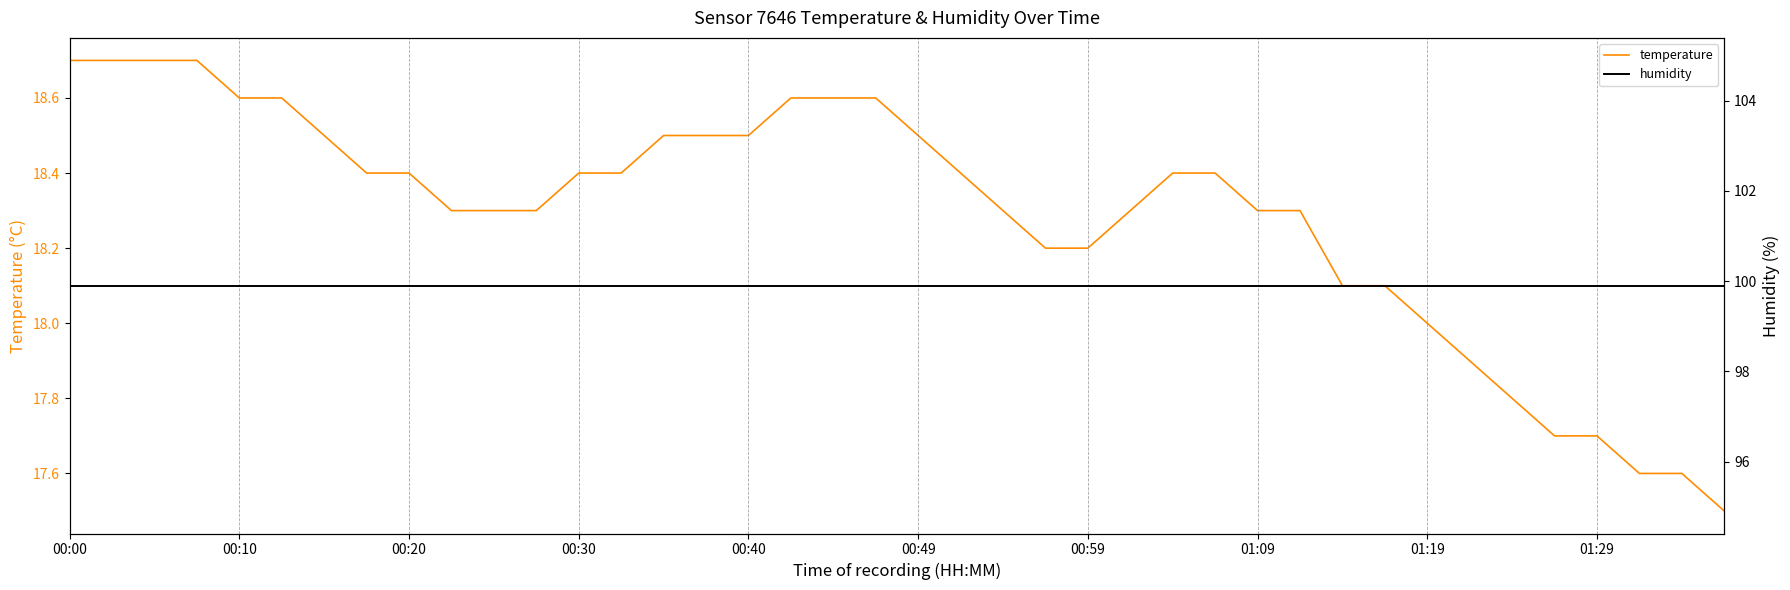

Rank the series by their average value, from highest to lowest.

humidity, temperature